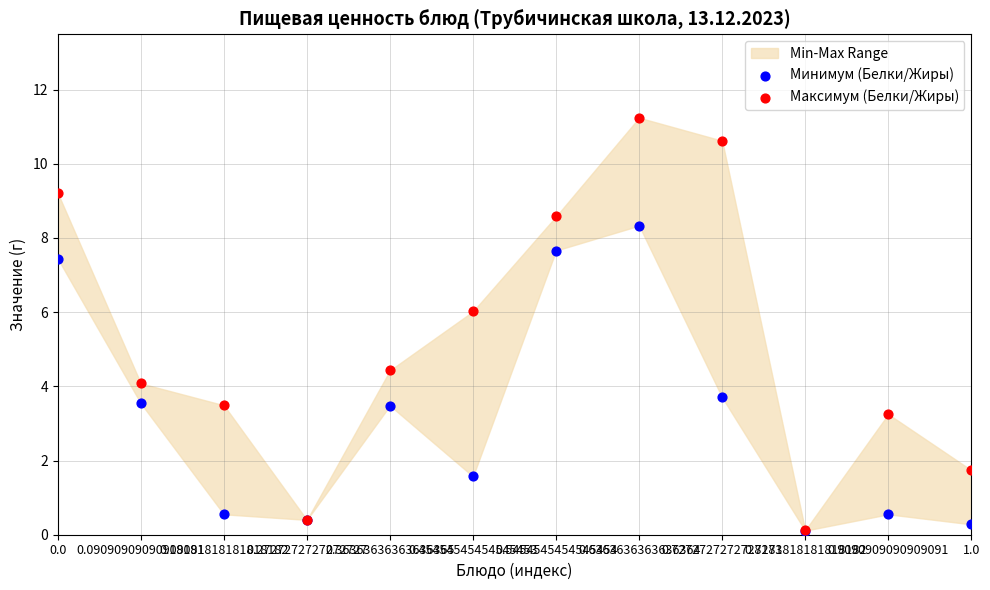

Across all series, what Y value is closest to 5?

4.4